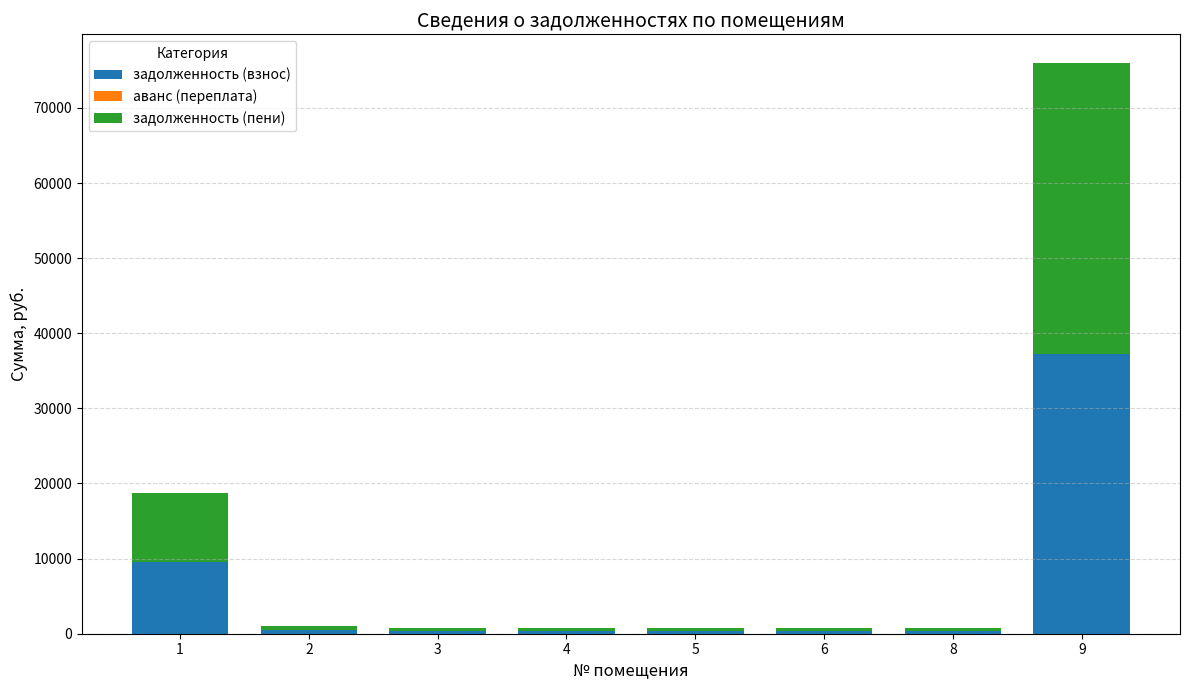

What is the total value across all series at 5?

773.6